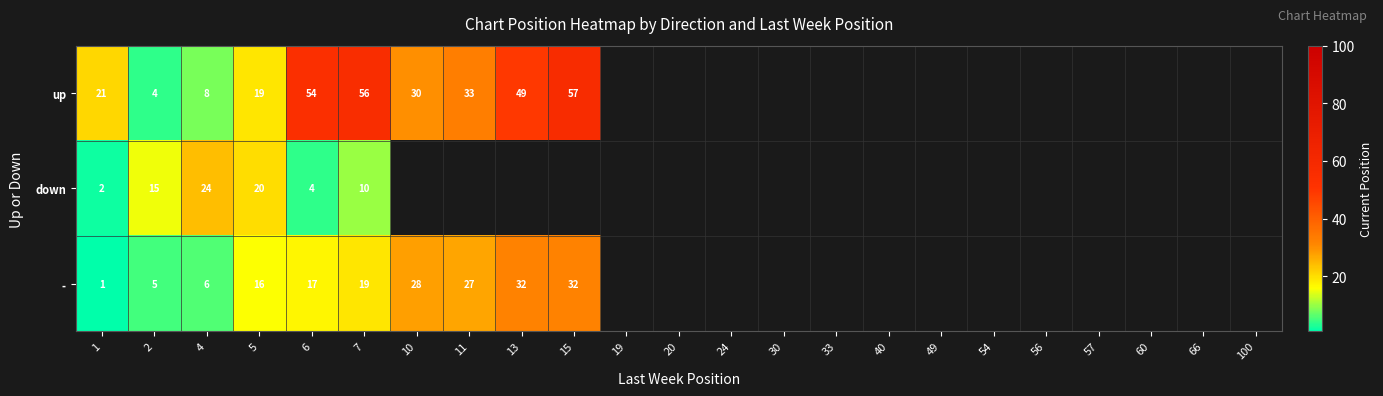

The value of up at 4 is 3. True or false?

False